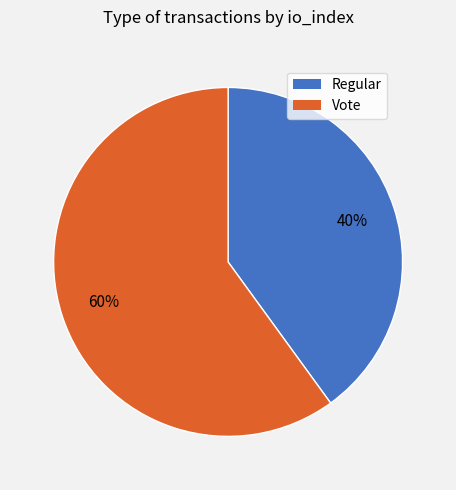

How many segments does this pie chart have?

2